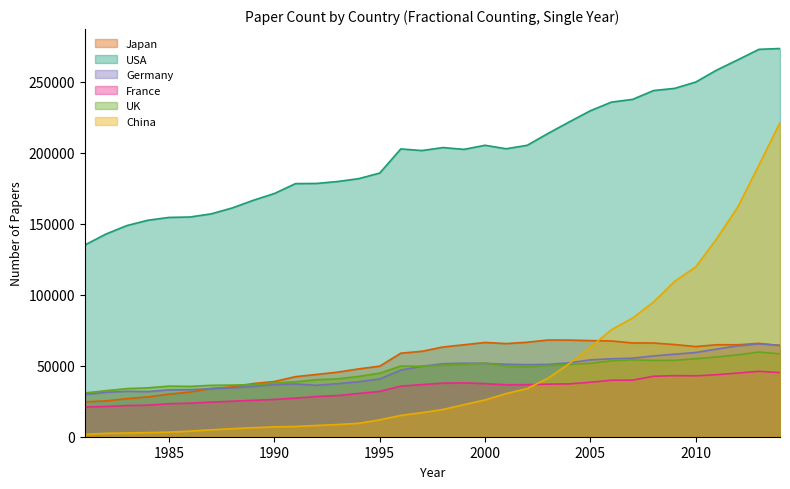

Which category has the highest value across all series?

2014